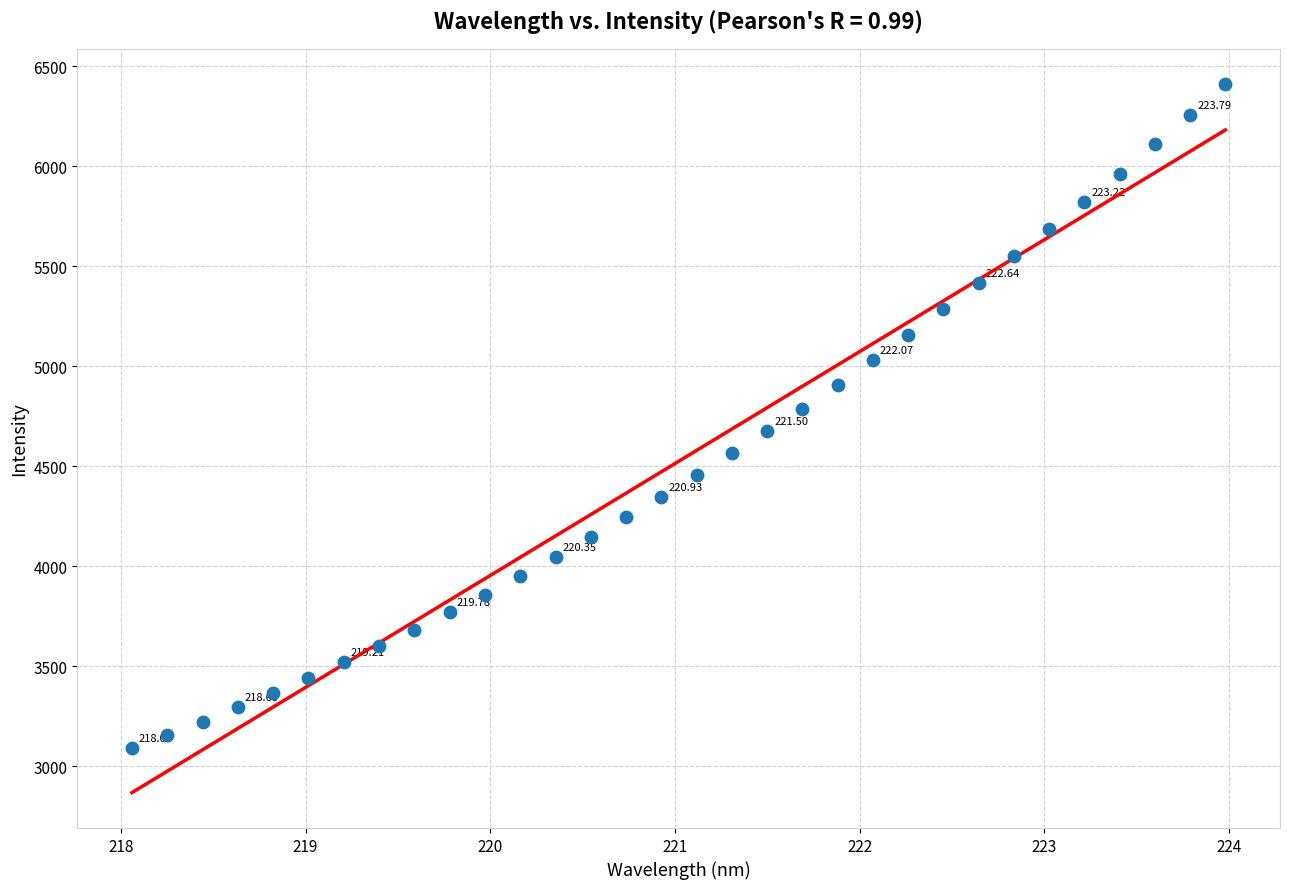

What is the range of Y values (max minus min)?

3319.8